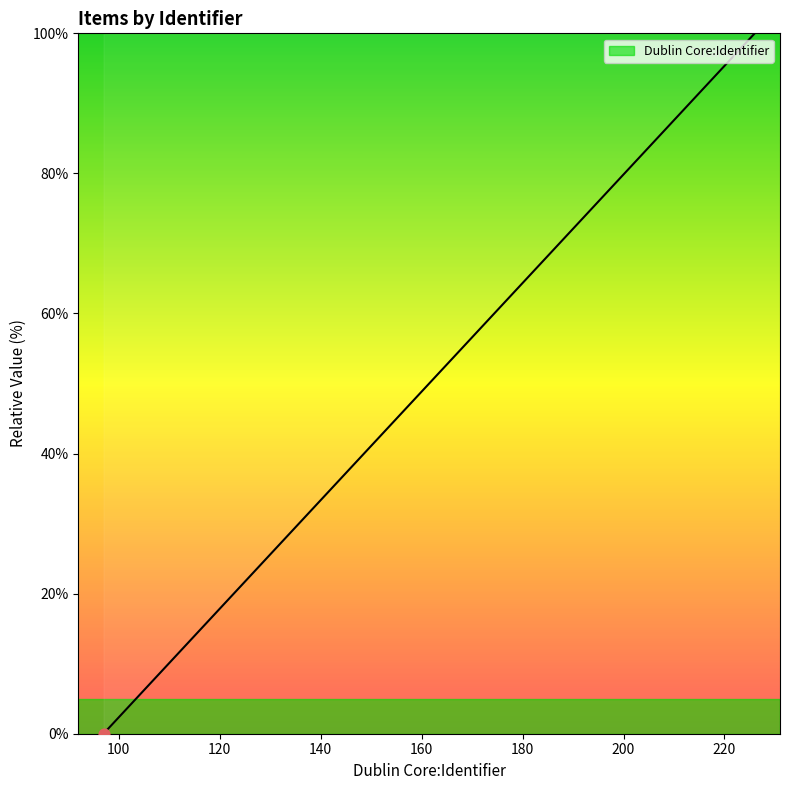

What is the maximum value shown in the chart?

100.0